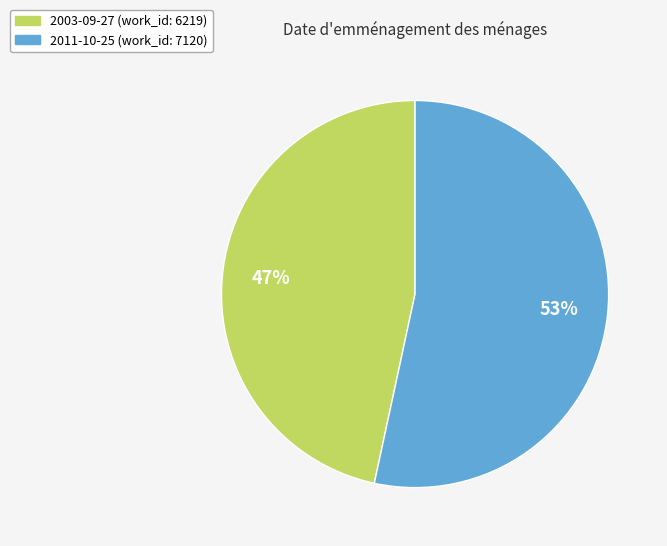

To the nearest percent, what percentage of the pie is 2011-10-25?

53%